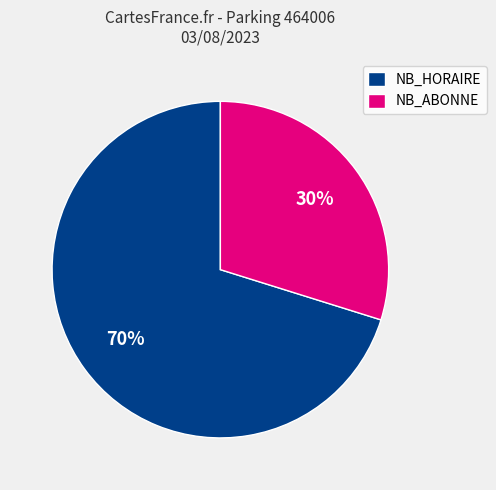

To the nearest percent, what is the difference between the largest and smallest slice percentages?

40%